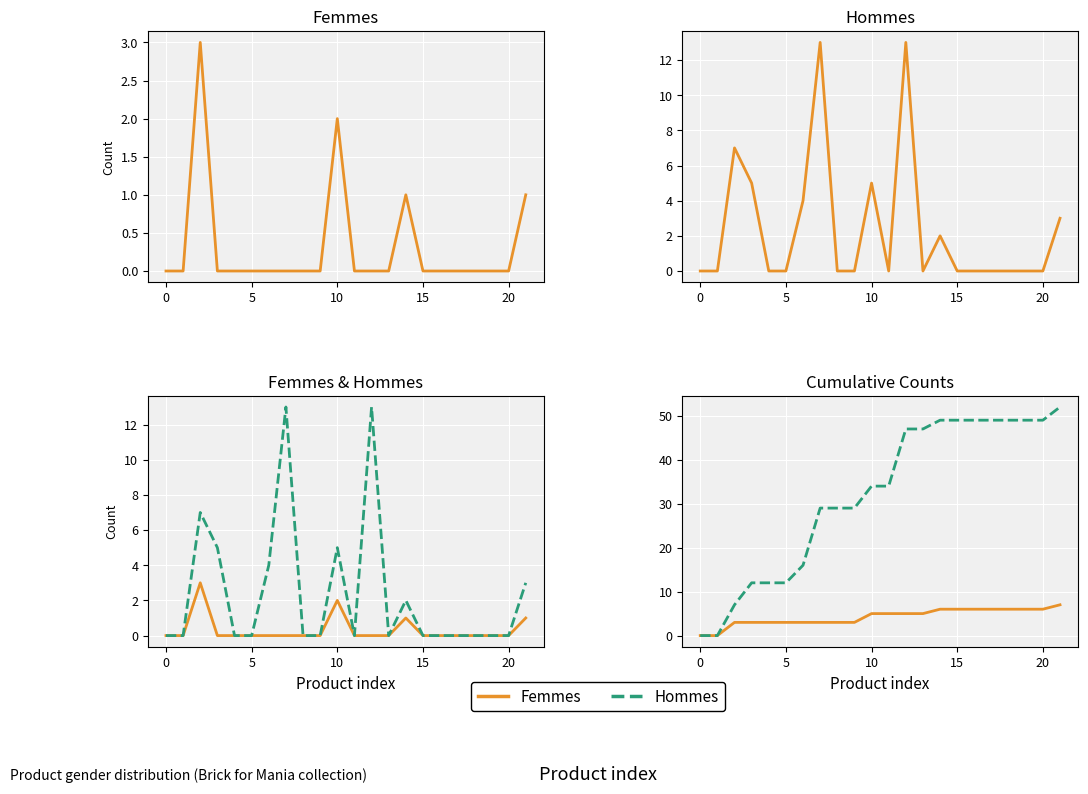

At 8, list the series in order from largest to smallest.

Hommes (cumul), Femmes (cumul), Femmes, Hommes